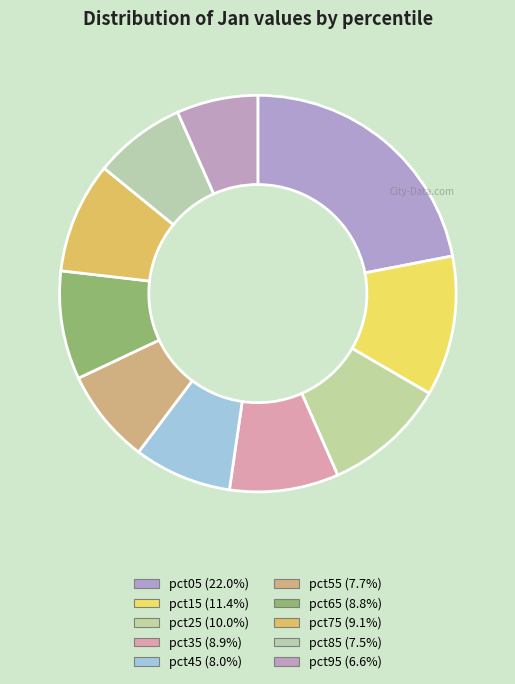

Rank the categories by value from highest to lowest.

pct05, pct15, pct25, pct75, pct35, pct65, pct45, pct55, pct85, pct95